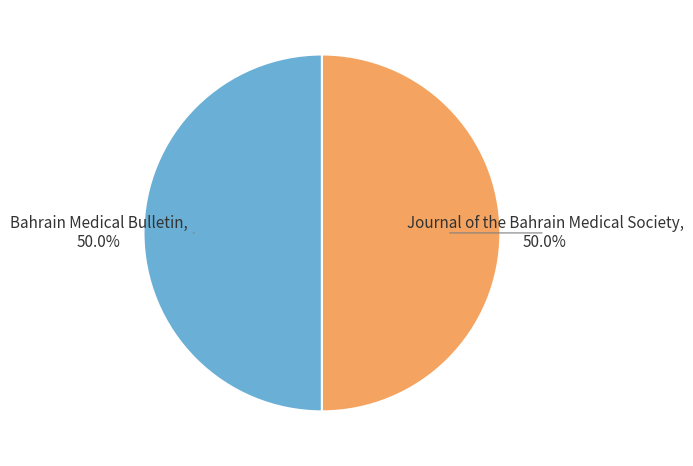

What is the ratio of the value at Bahrain Medical Bulletin to the value at Journal of the Bahrain Medical Society?

1.0